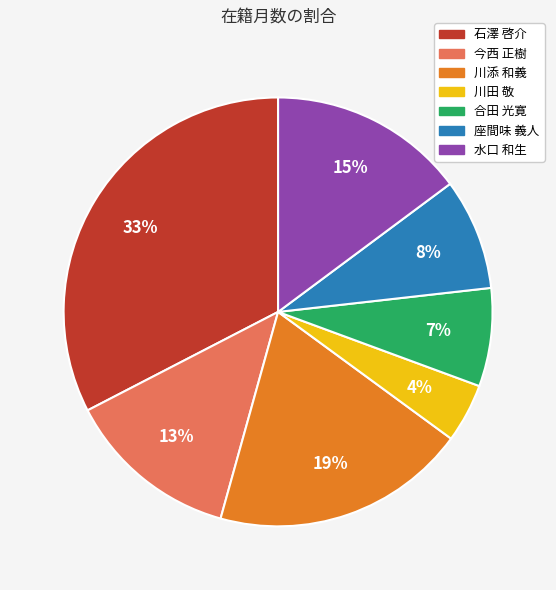

How many slices are in this pie chart?

7